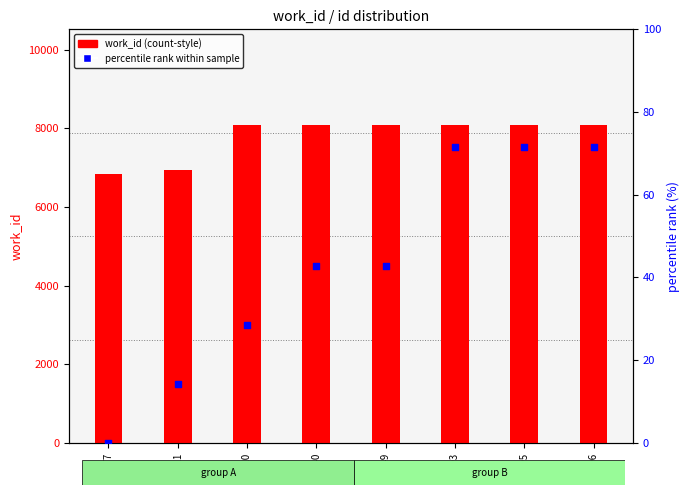

At which category is the sum across all series the highest?

24693